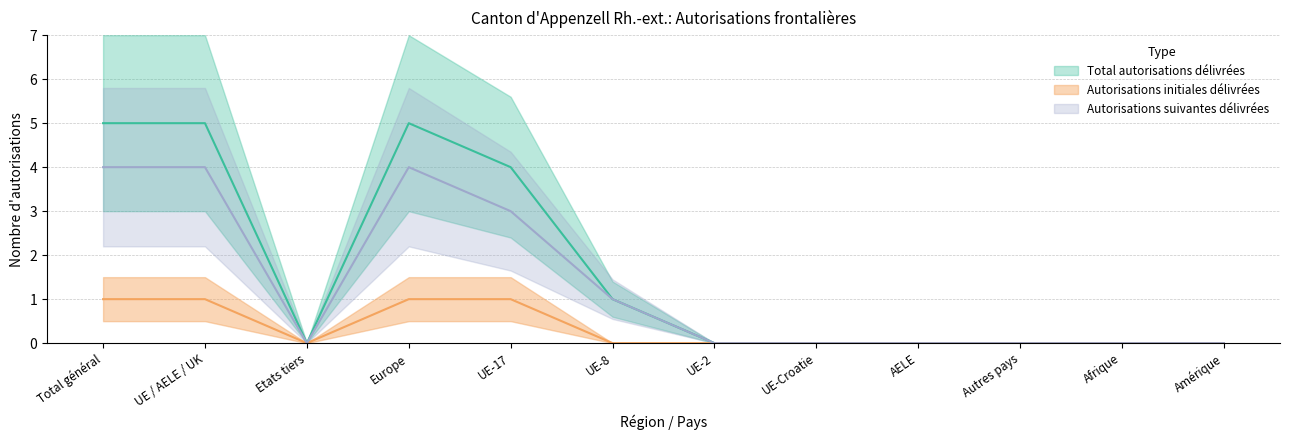

True or false: Autorisations suivantes délivrées and Total autorisations délivrées cross at least once.

False